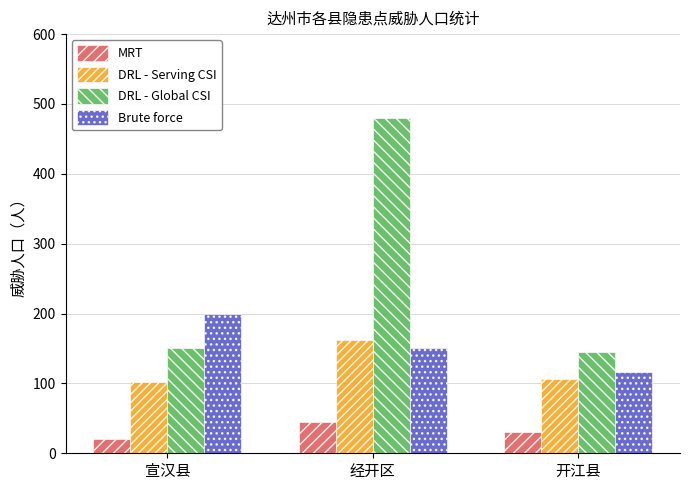

What is the lowest value of the DRL - Global CSI series?

145